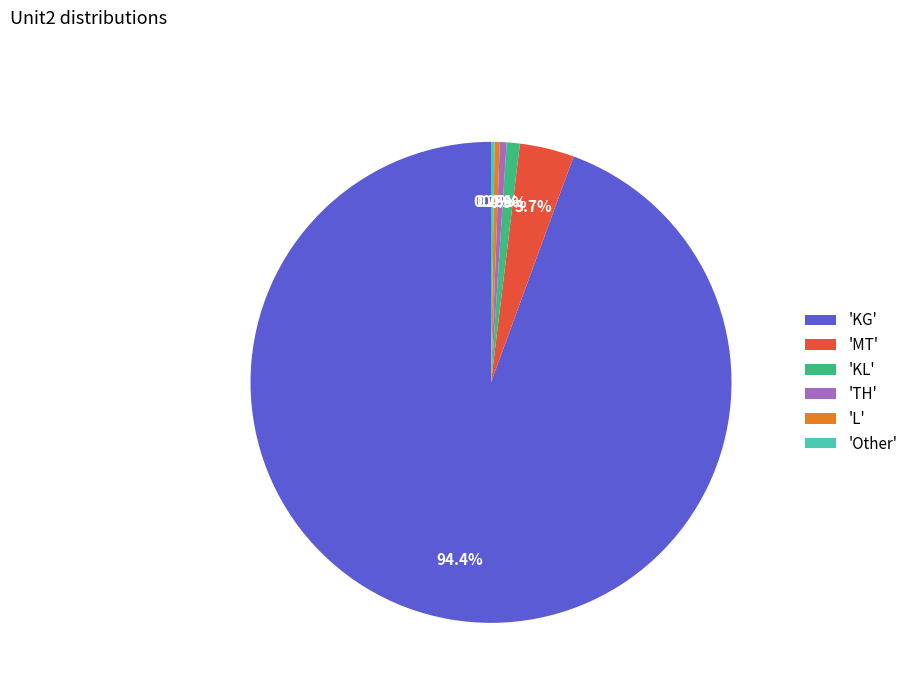

Do 'KG' and 'TH' together represent more than half of the pie?

Yes